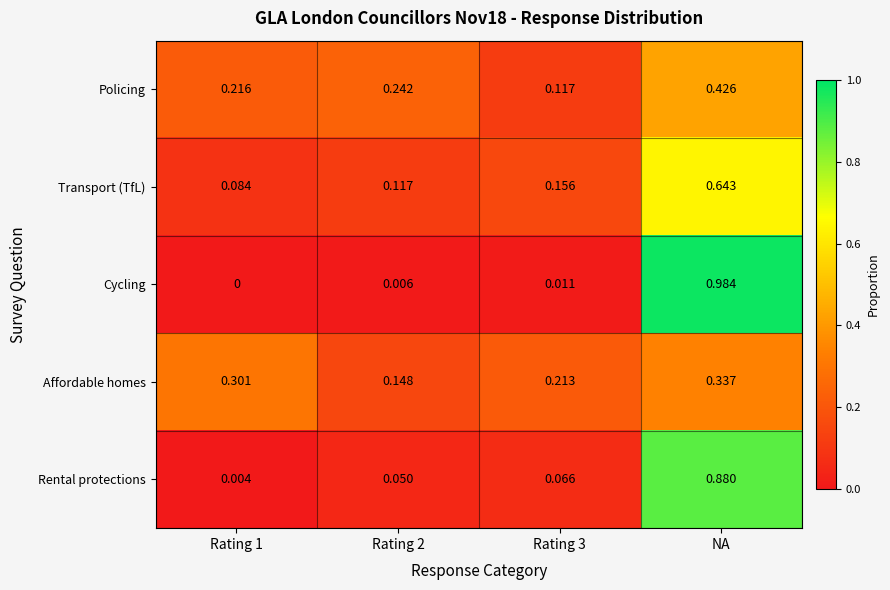

At which label does Affordable homes reach its peak?

NA